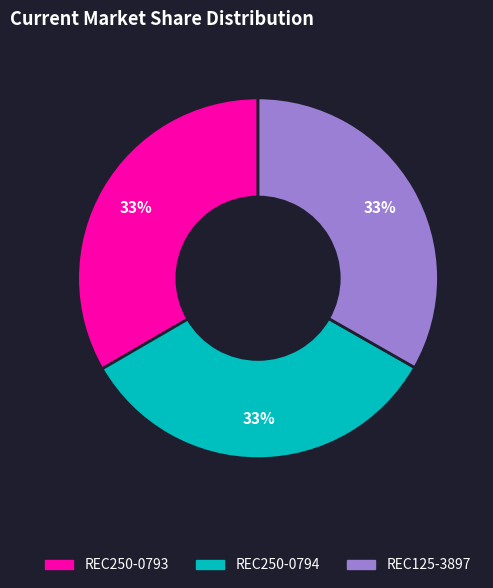

Does REC125-3897 represent more than half of the total?

No